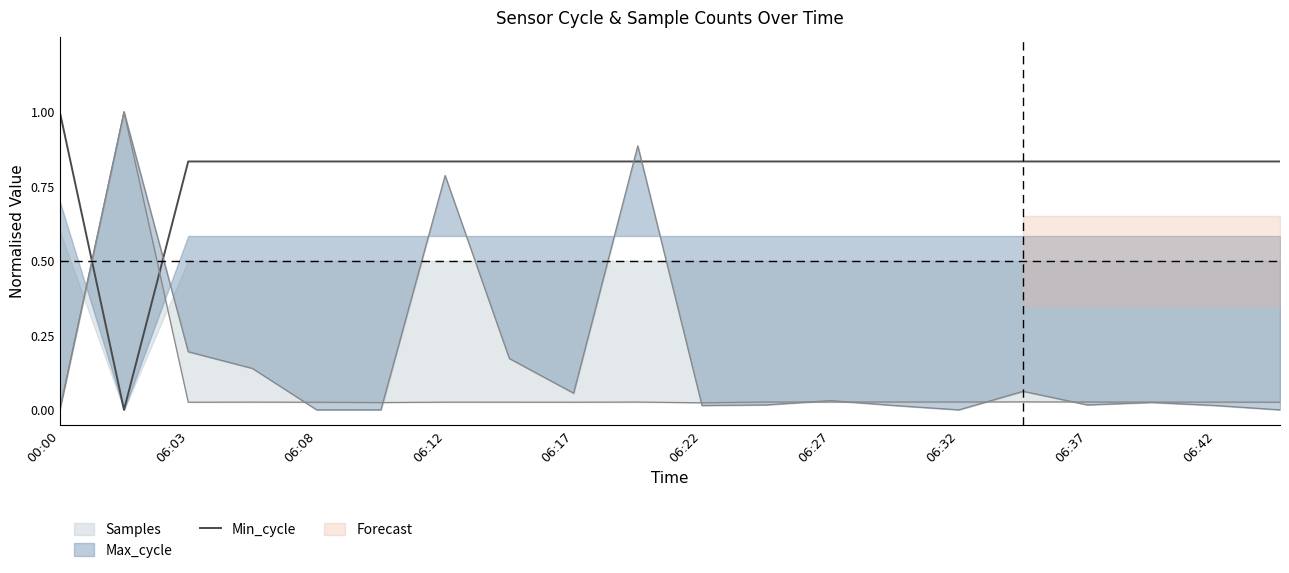

How many points are lower than both their immediate neighbors (excluding endpoints)?

1